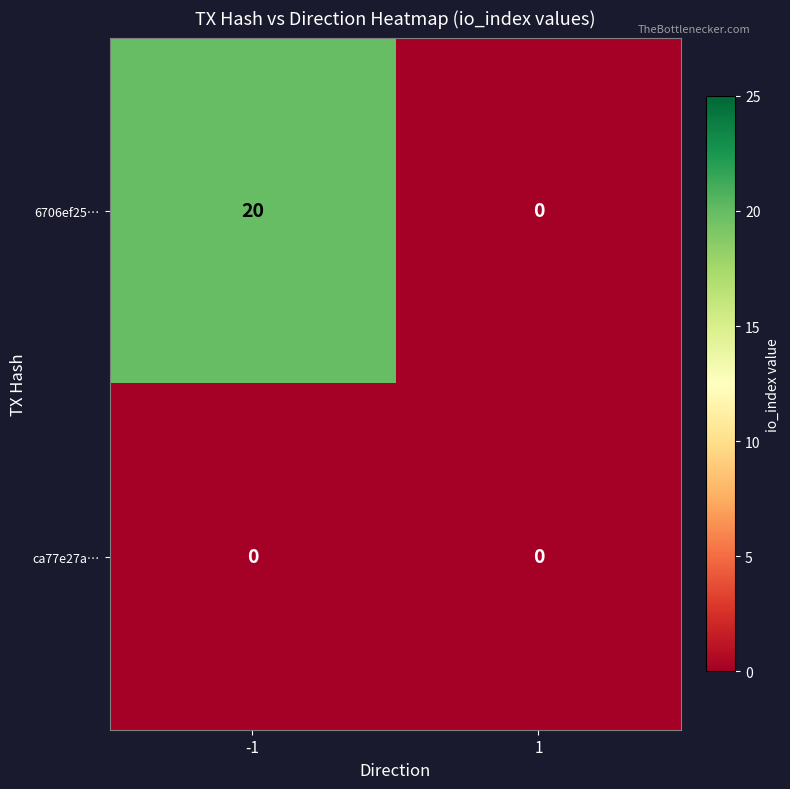

How many values in the 6706ef25… series are below 20?

1